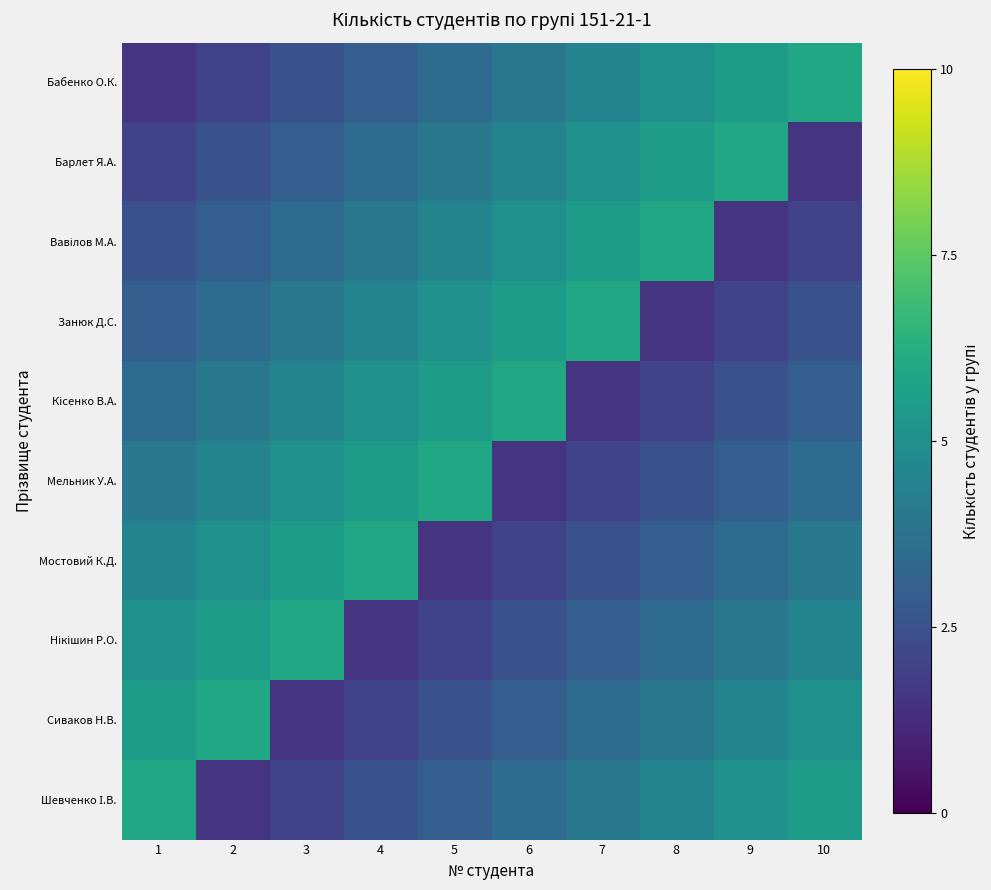

At which category does the chart reach its minimum across all series?

1